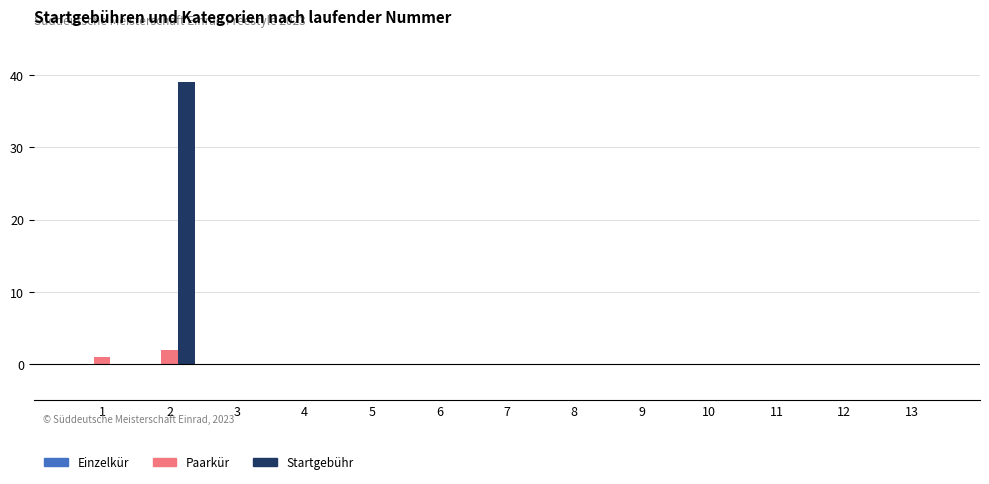

Which category has the highest value across all series?

2